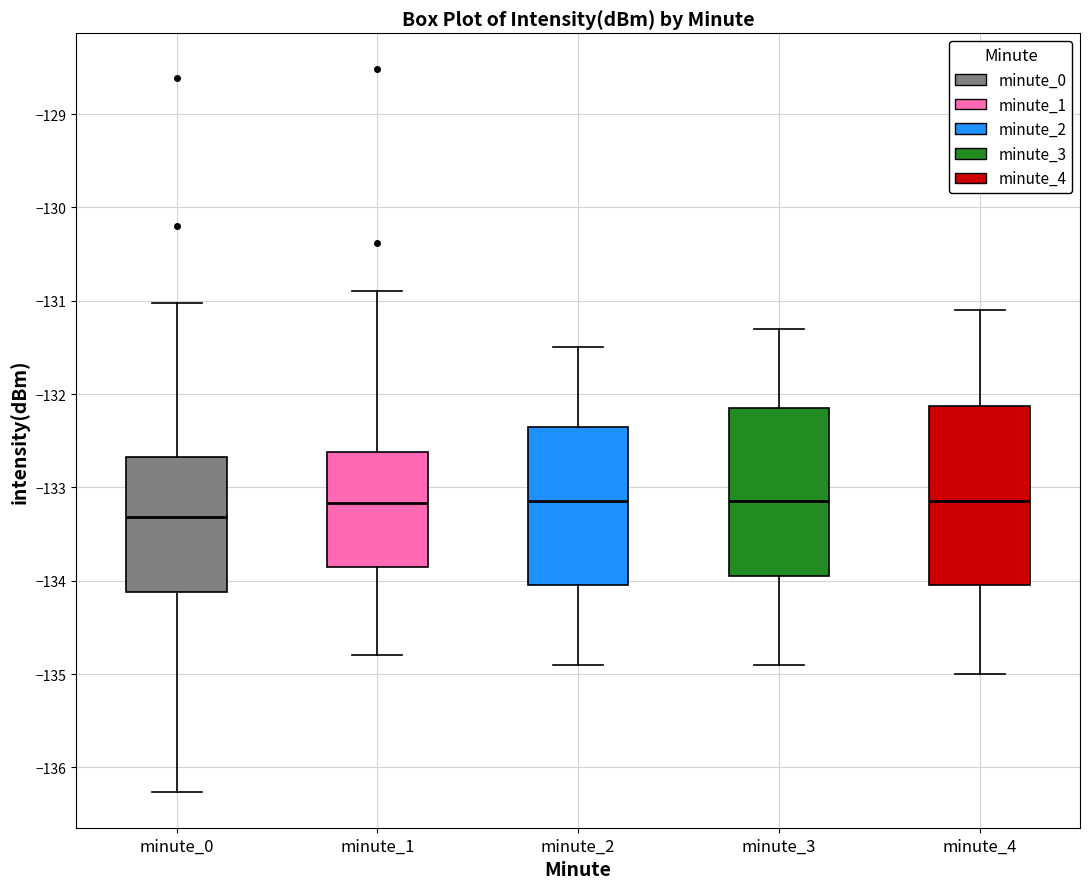

Which box's median line is the lowest?

minute_0